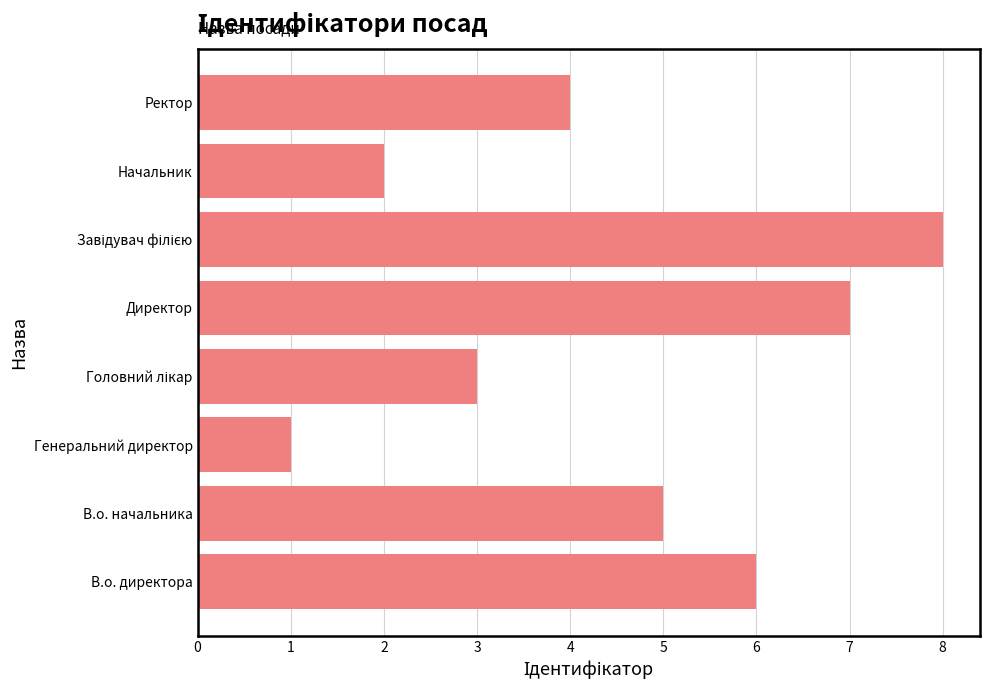

What is the difference between the maximum and minimum values?

7